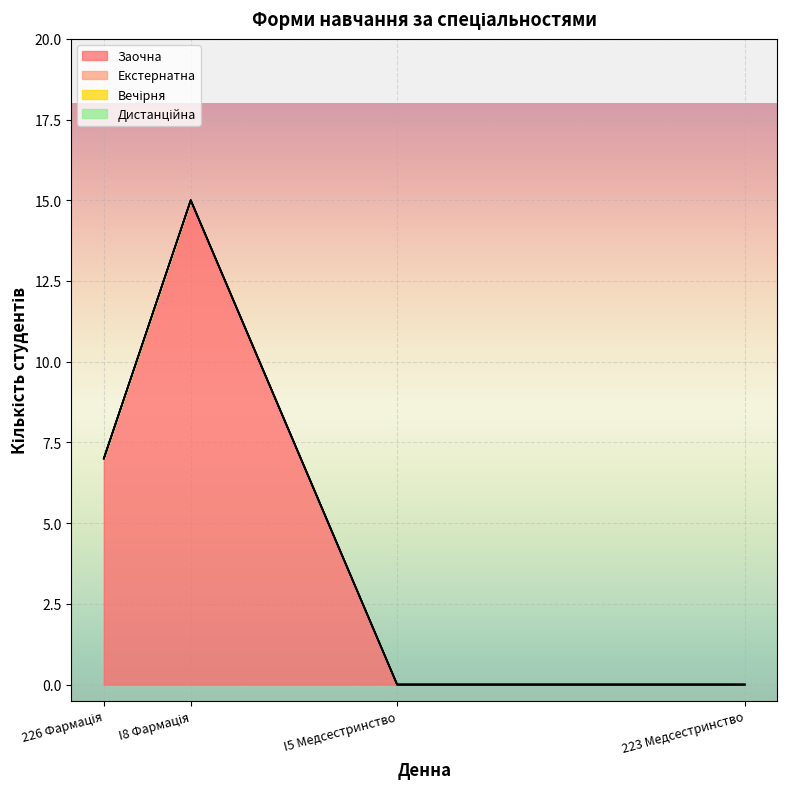

What are all the series names shown in the legend?

Заочна, Екстернатна, Вечірня, Дистанційна